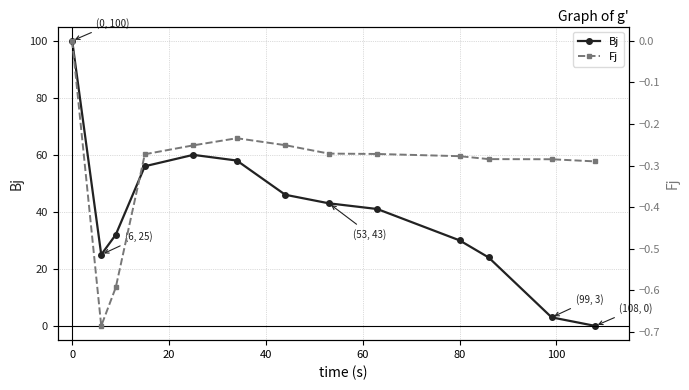

Rank the series by their maximum value, from highest to lowest.

Bj, Fj